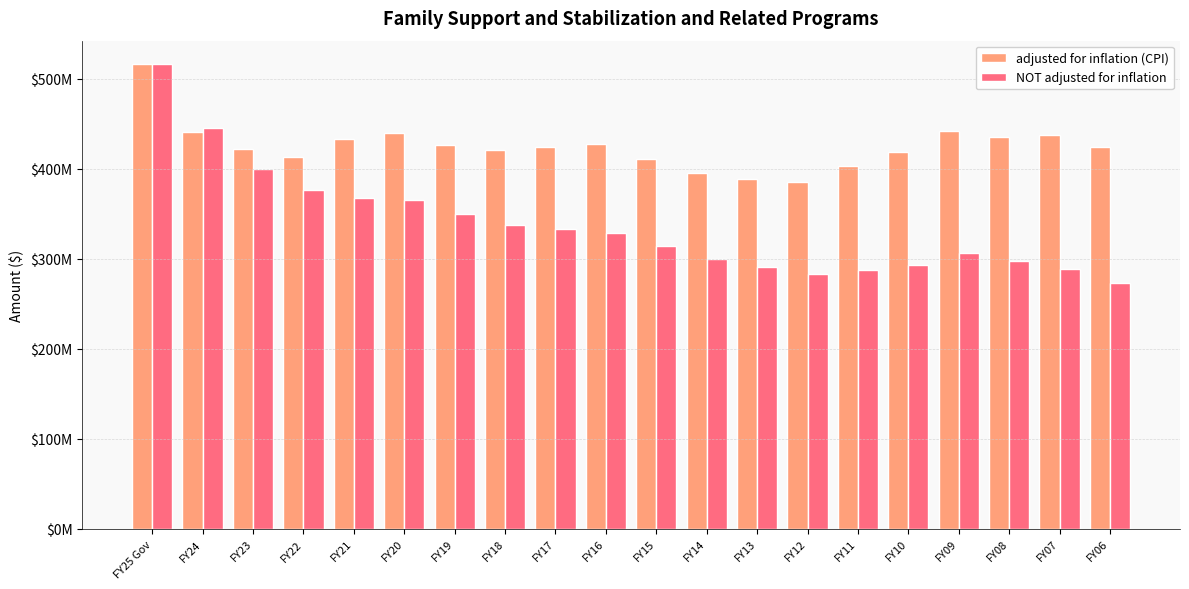

Does the chart contain stacked bars?

No